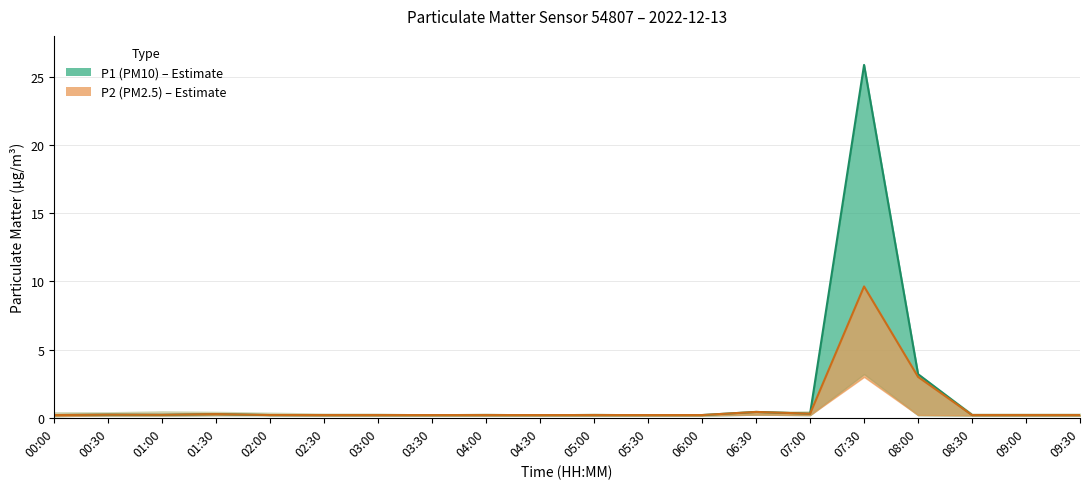

True or false: P2 (PM2.5) has more than 2 interior local peaks.

True